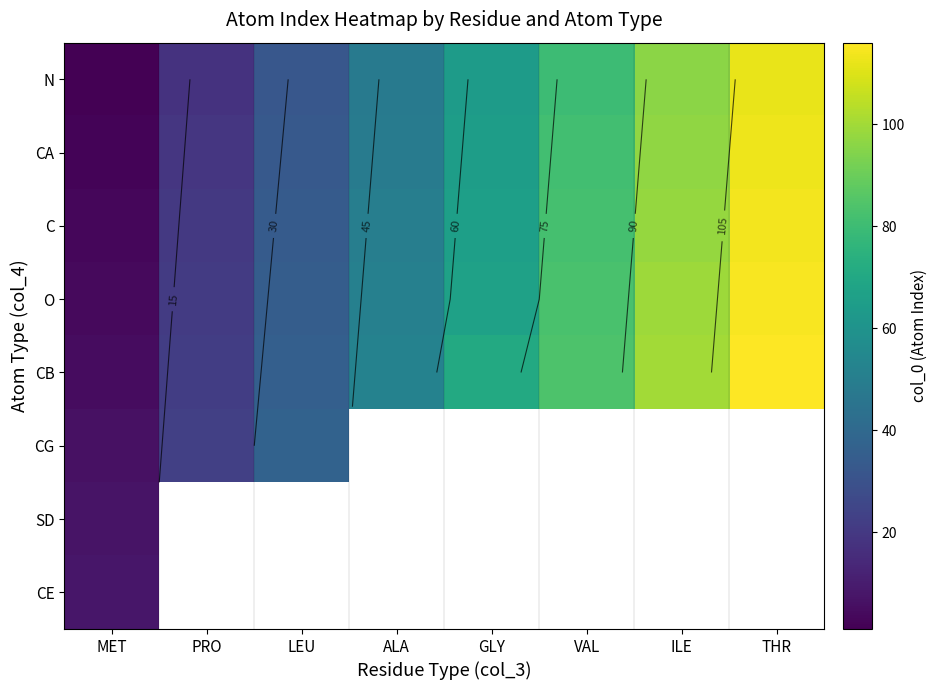

The value of N at GLY is 23.0. True or false?

False